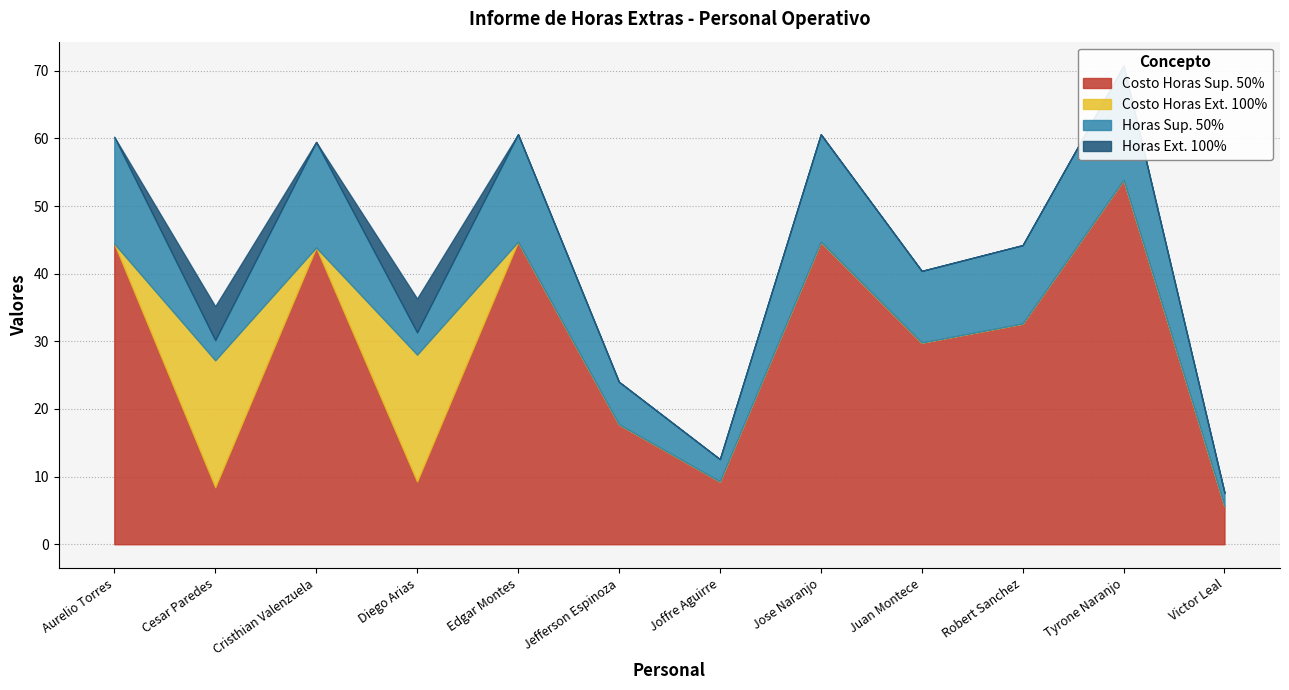

Does the chart display data point markers on the line(s)?

No